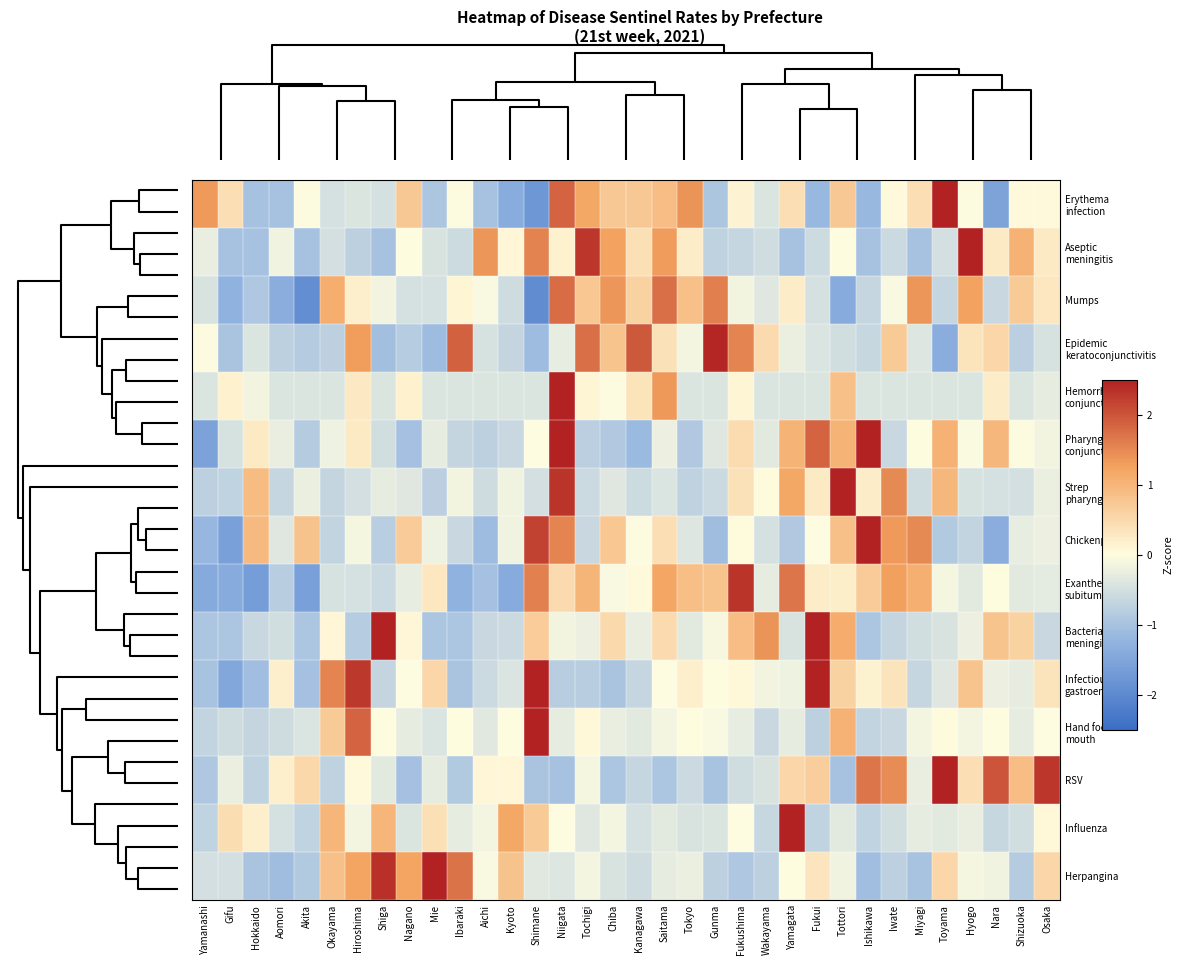

Rank the series by their maximum value, from highest to lowest.

Hemorrhagic conjunctivitis, Influenza, Hand foot mouth, Strep pharyngitis, Bacterial meningitis, Herpangina, Aseptic meningitis, Pharyngo- conjunctival, Infectious gastroenteritis, RSV, Chickenpox, Erythema infection, Epidemic keratoconjunctivitis, Exanthem subitum, Mumps